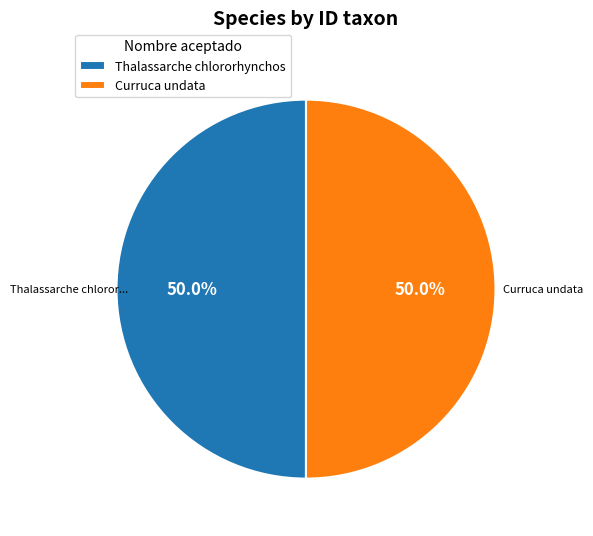

To the nearest percent, what is the average slice percentage?

50%